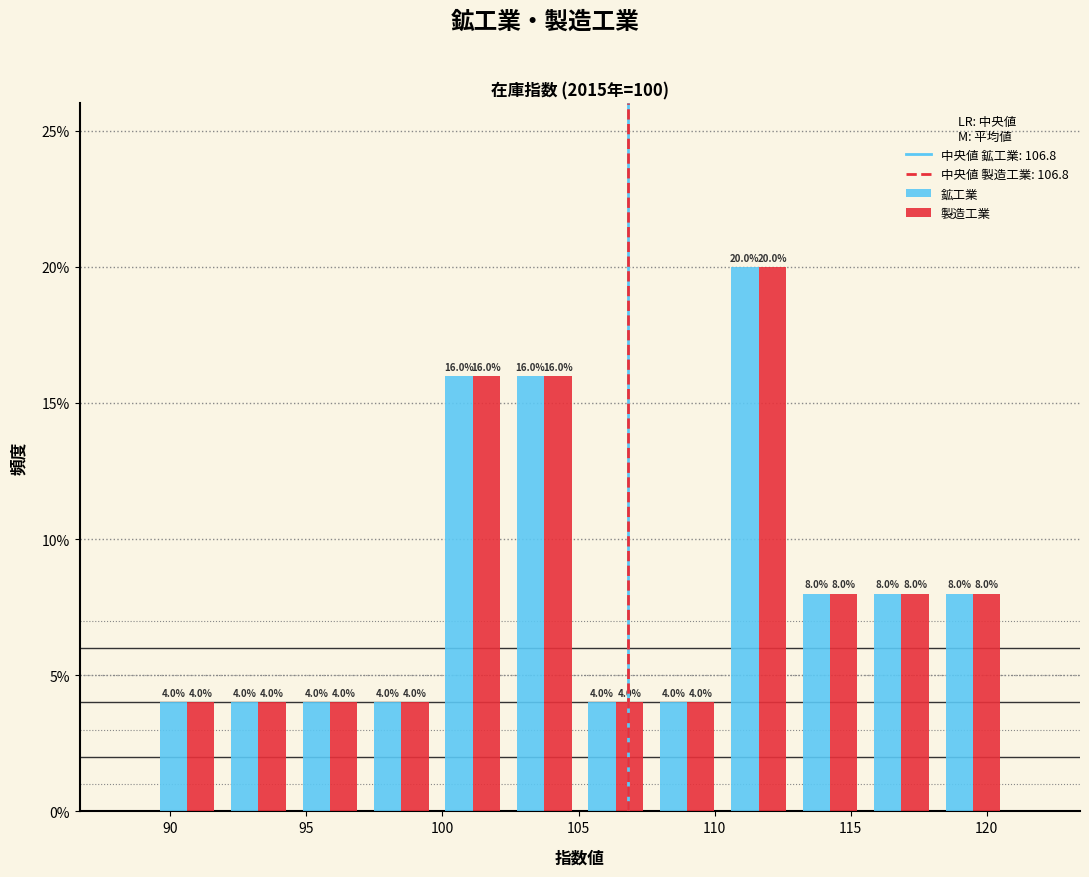

What is the height of the 製造工業 bar covering 105.0 to 107.5 on the x-axis? The bar edges are not printed on the chart, so give them approximately, as read against the axis.

4.0